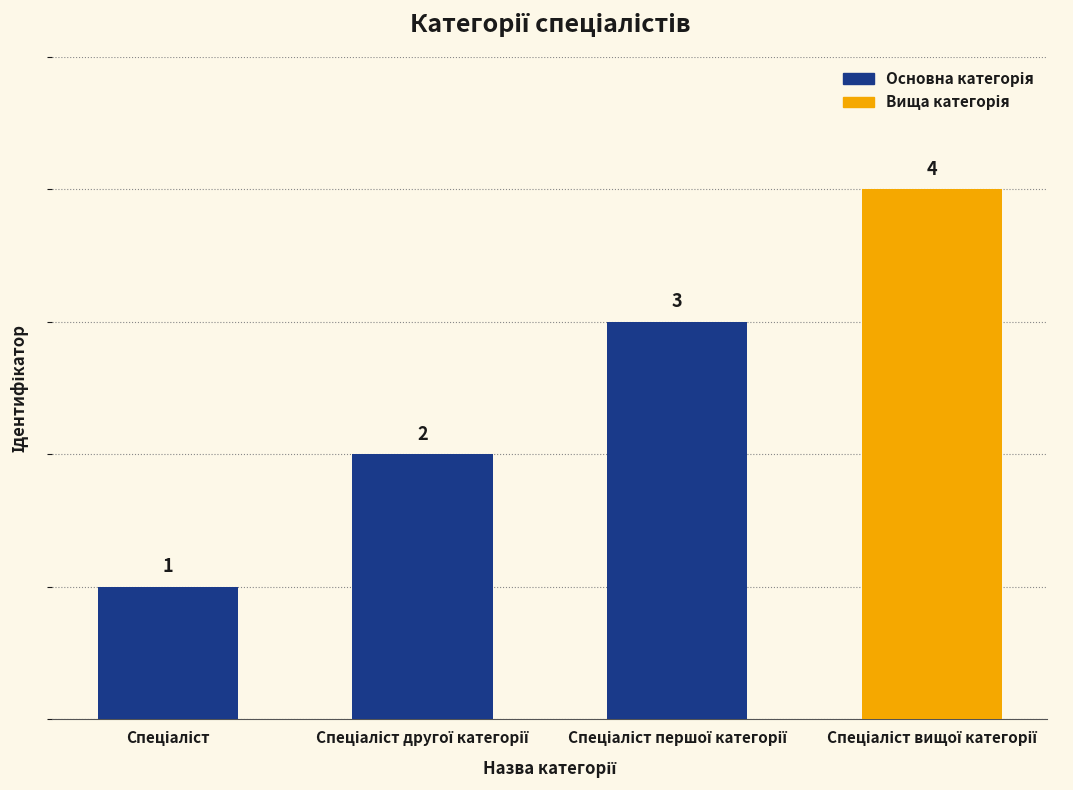

What is the difference between the maximum and minimum values?

3